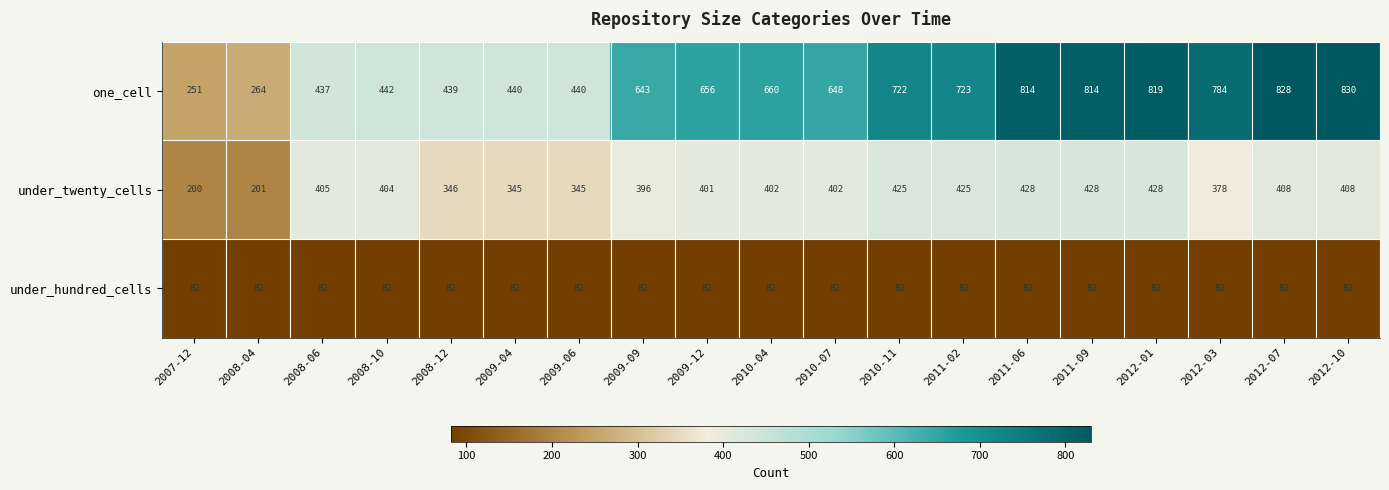

At 2010-07, list the series in order from smallest to largest.

under_hundred_cells, under_twenty_cells, one_cell